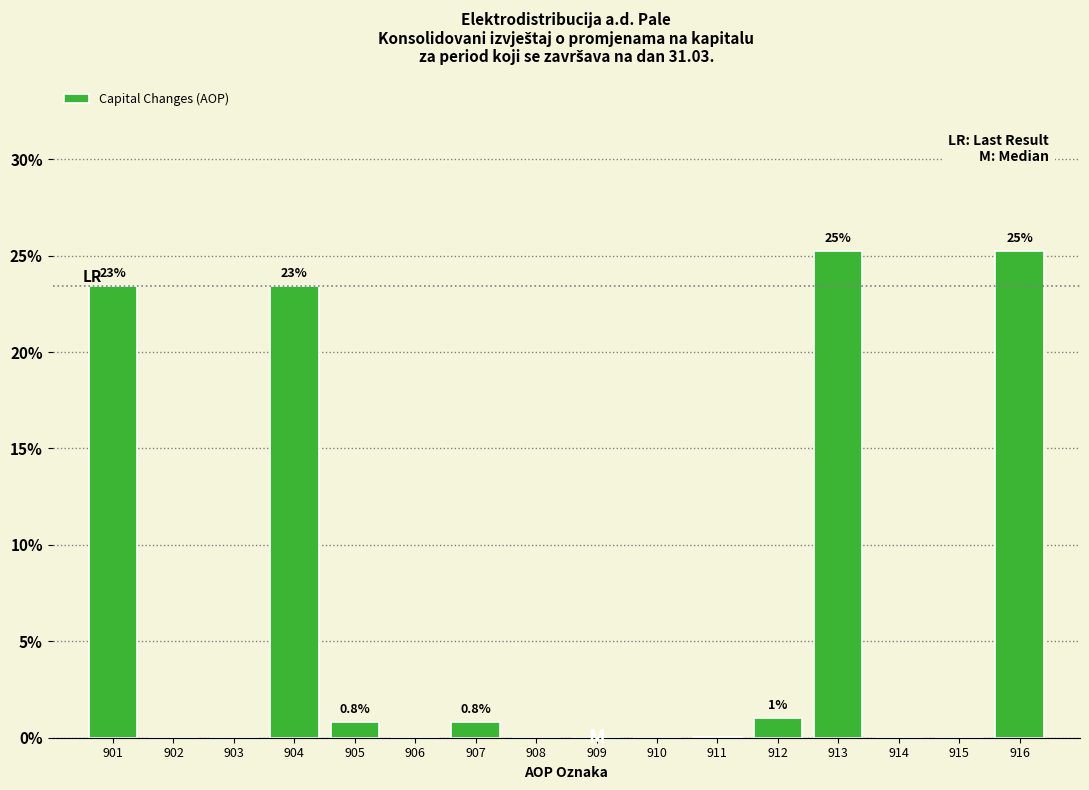

The value at 916 is 9.7. True or false?

False